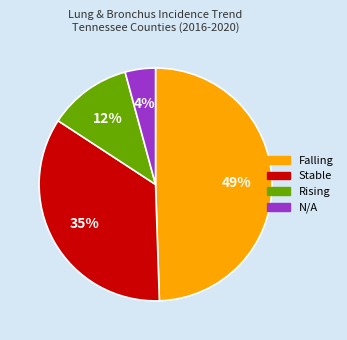

Is there a majority slice in this chart?

No